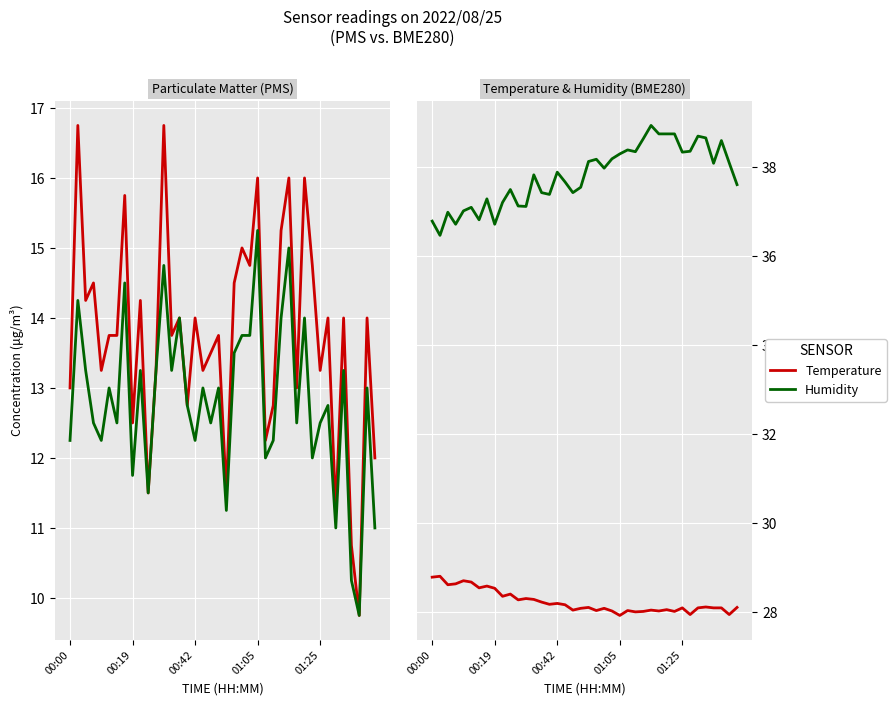

Rank the series by their maximum value, from highest to lowest.

Humidity, Temperature, PMS_P1, PMS_P2